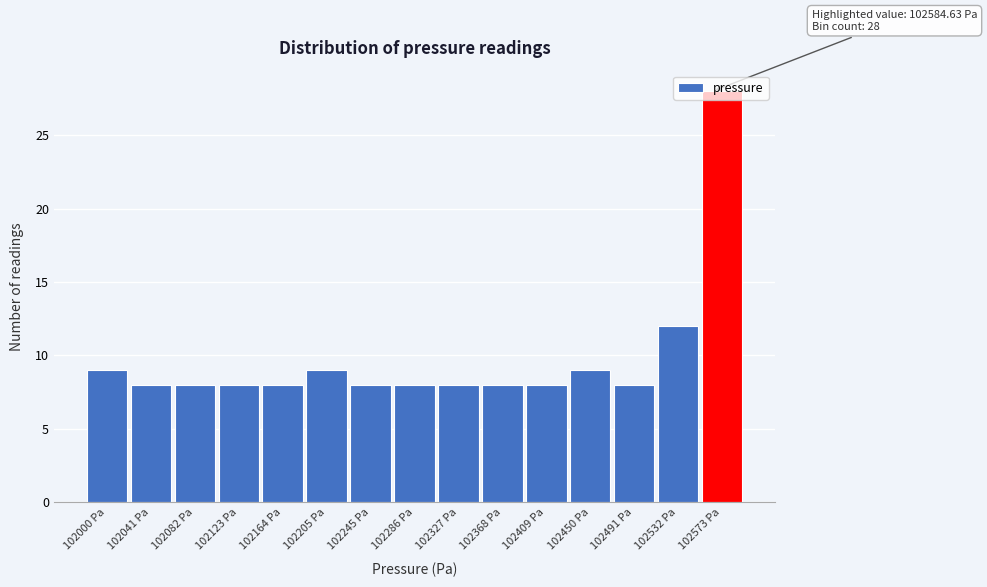

What is the maximum value shown in the chart?

28